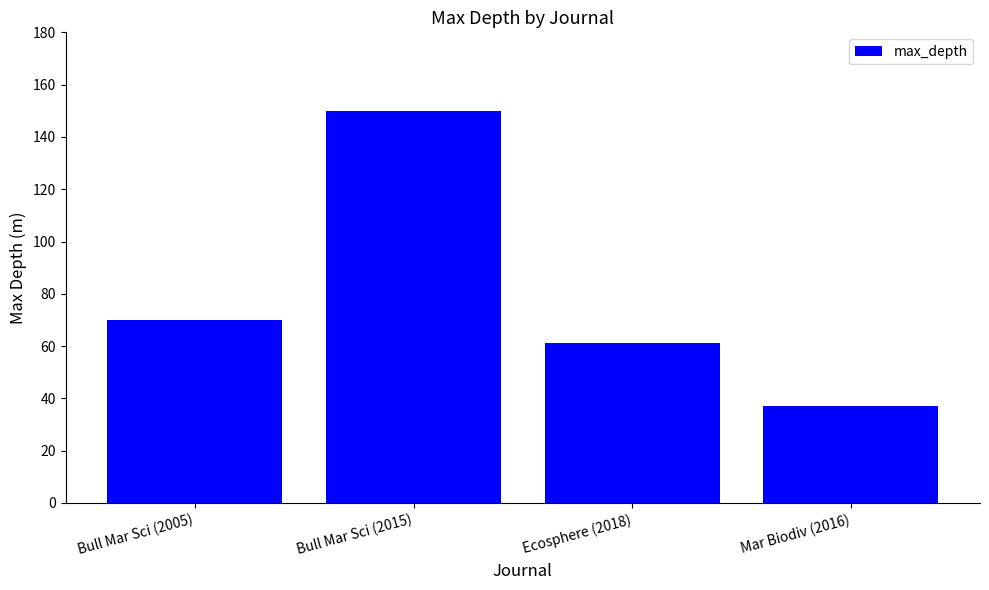

Is it true that the value at Bull Mar Sci (2015) is 150?

True